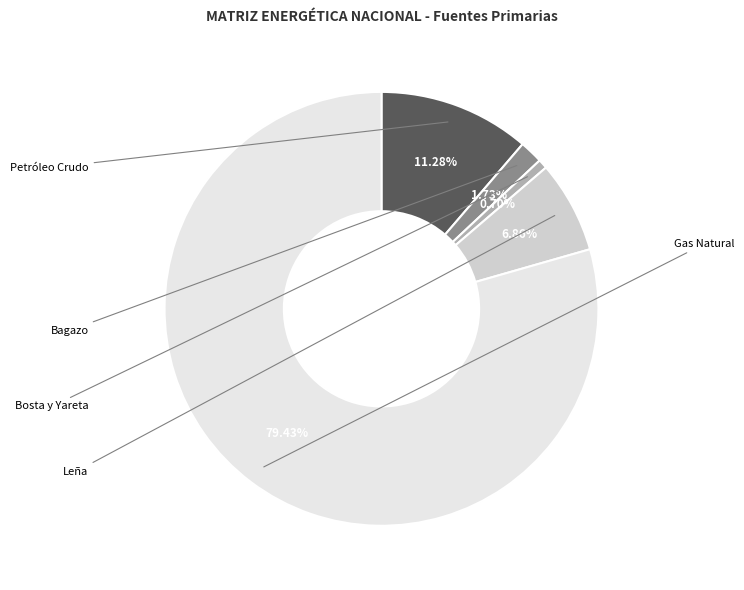

Is there any slice that represents more than half of the pie?

Yes